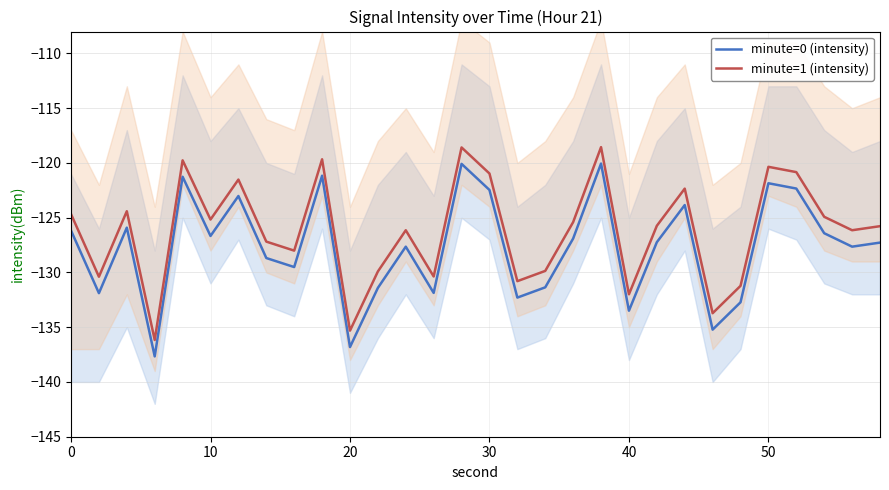

Rank the series by their maximum value, from lowest to highest.

minute=0 (intensity), minute=1 (intensity)